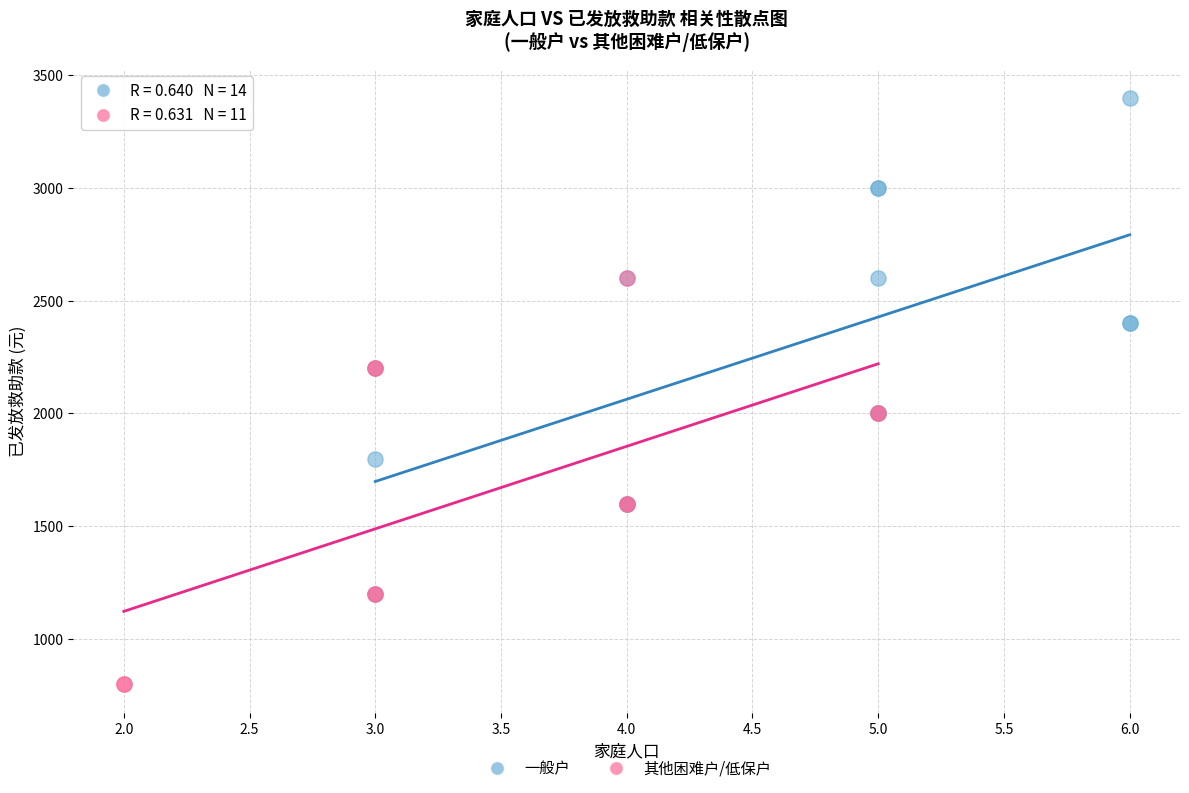

Which series contains the highest Y value?

一般户